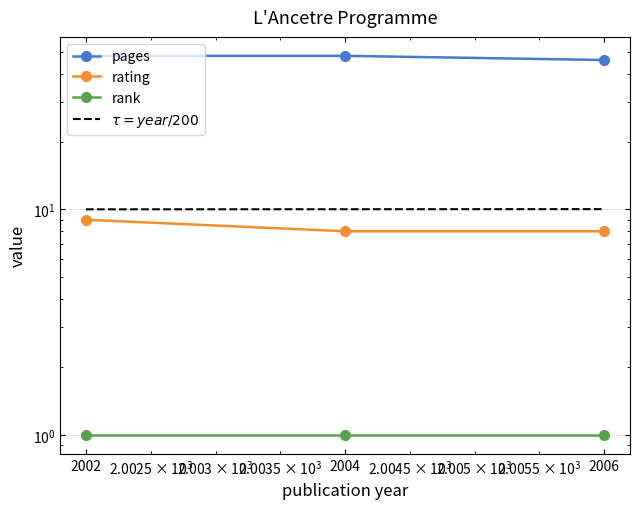

Between 2004 and 2006, which series saw the biggest shift?

pages